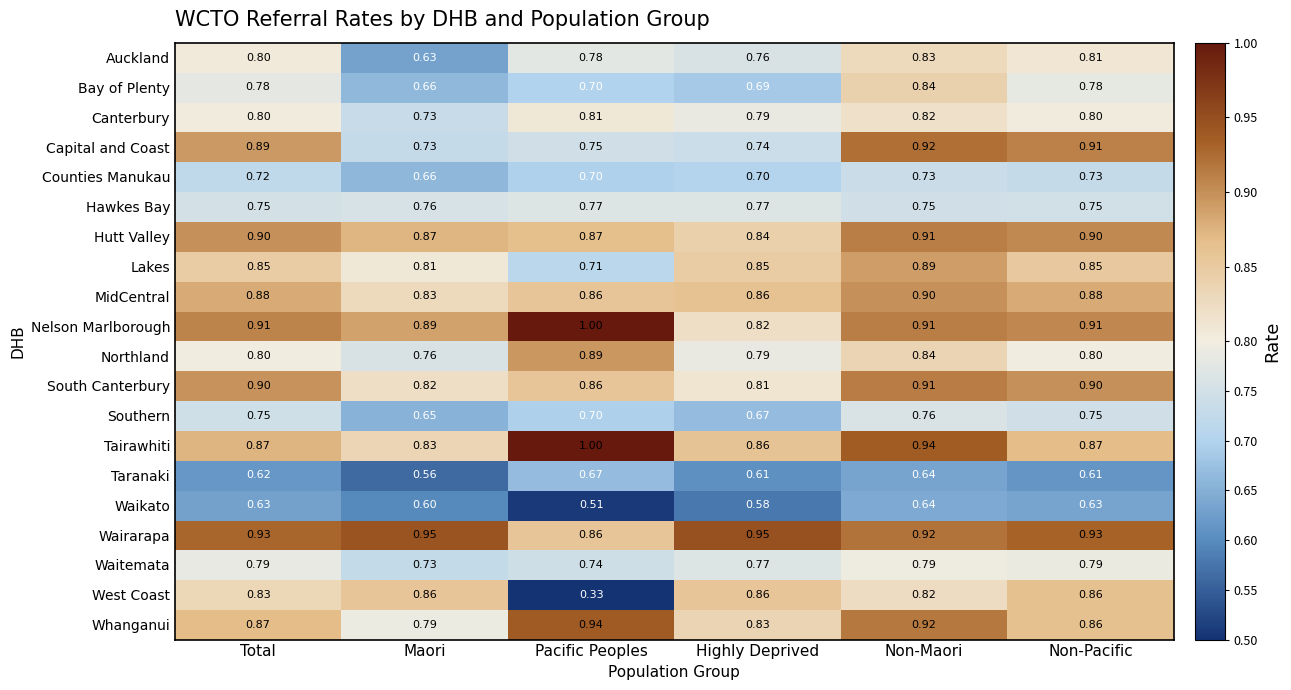

Which series has the largest total across all categories?

Wairarapa